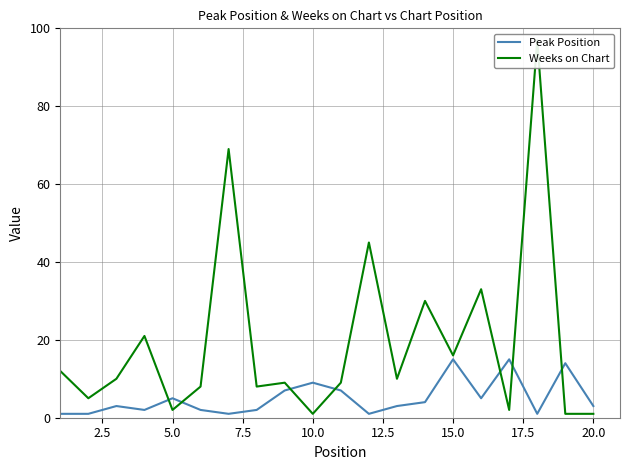

What is the difference between the maximum and minimum values in the Weeks on Chart series?

96